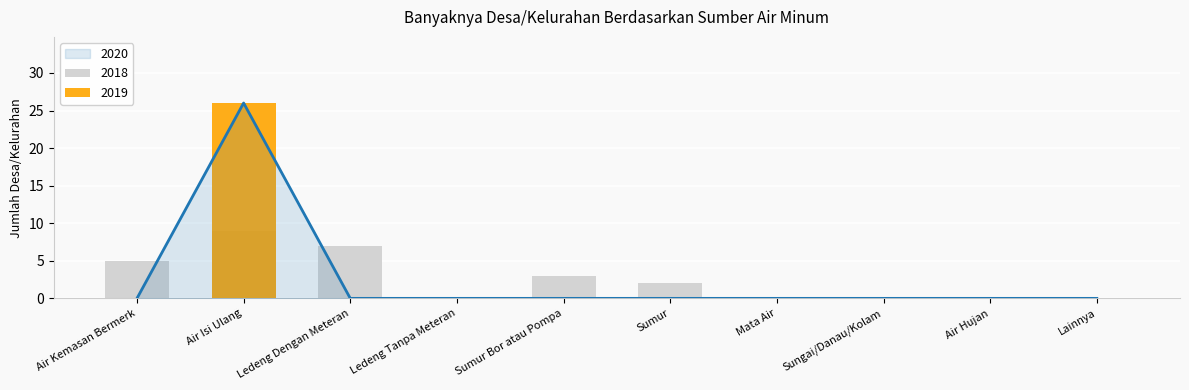

What is the difference between the 2018 values at Ledeng Dengan Meteran and Lainnya?

7